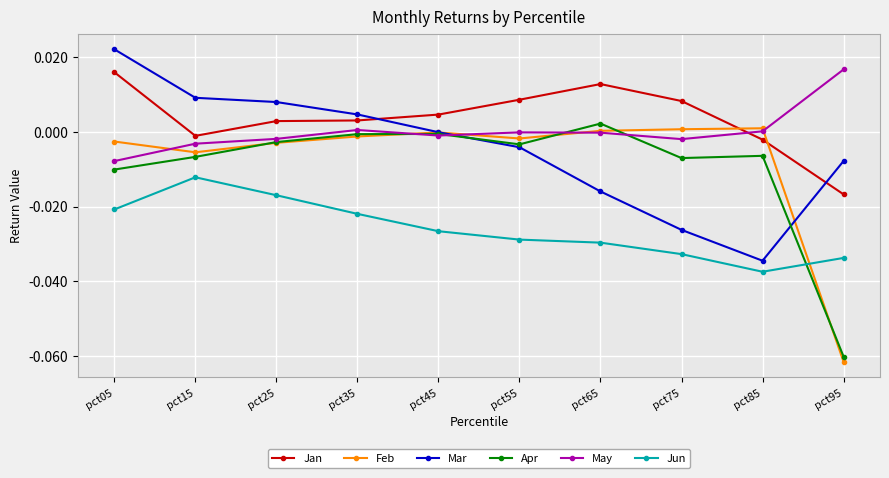

Which category has the lowest value in the Jan series?

pct95